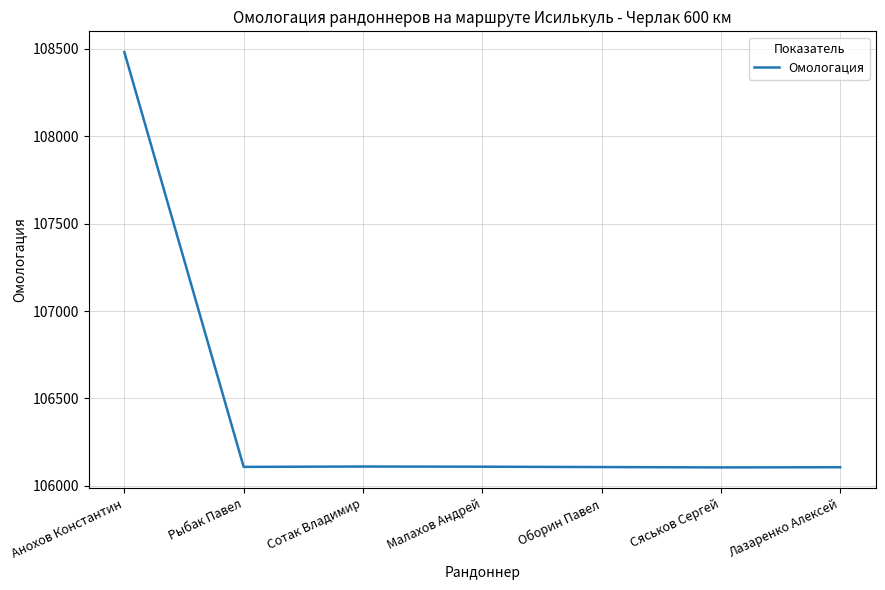

What is the change in value from Сотак Владимир to Малахов Андрей?

-1